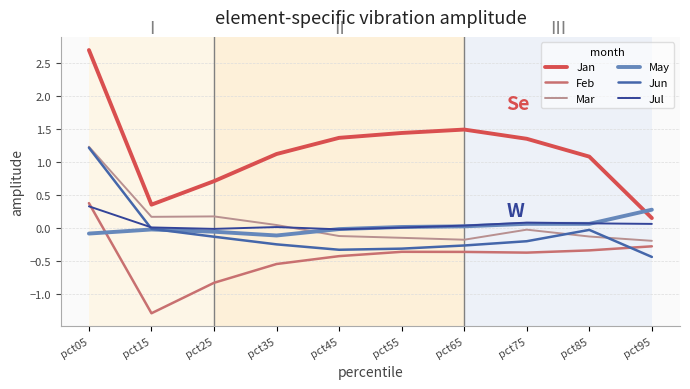

Which series changed the most between pct25 and pct65?

Jan